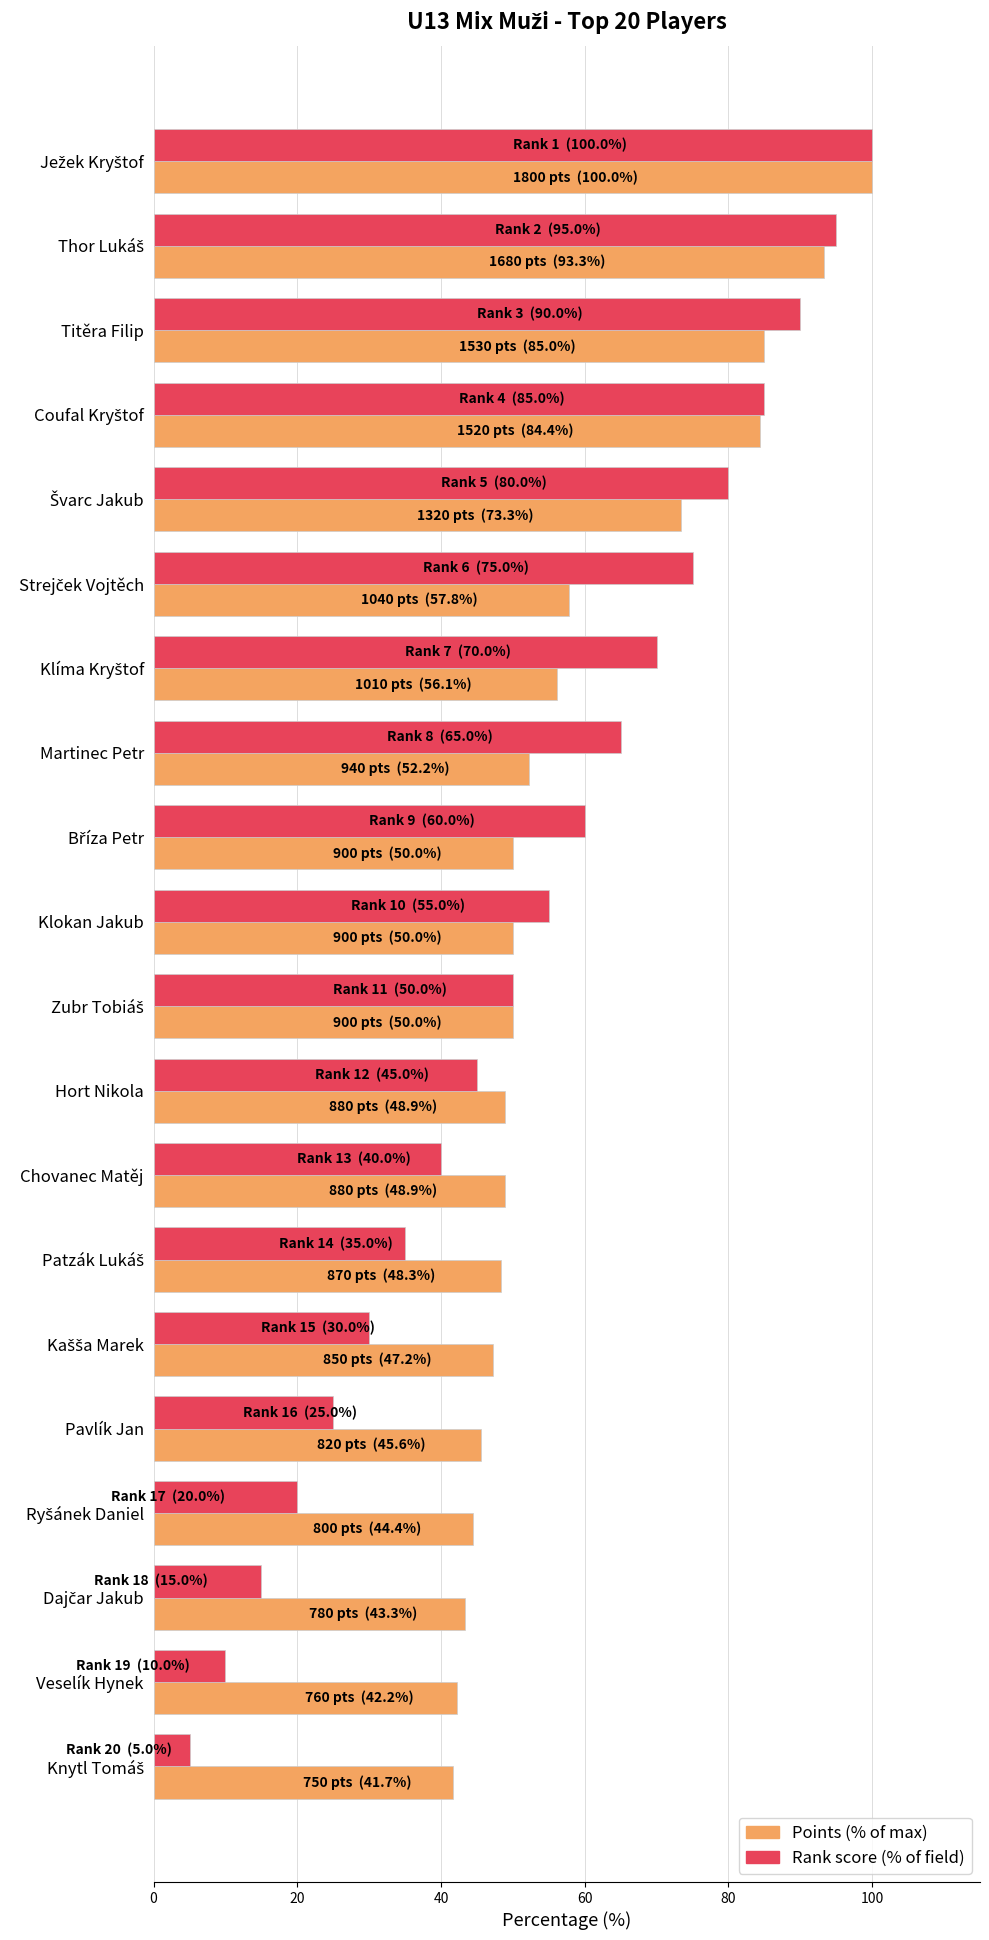

Is it true that Rank score (% of field) equals 55.0 at Klokan Jakub?

True